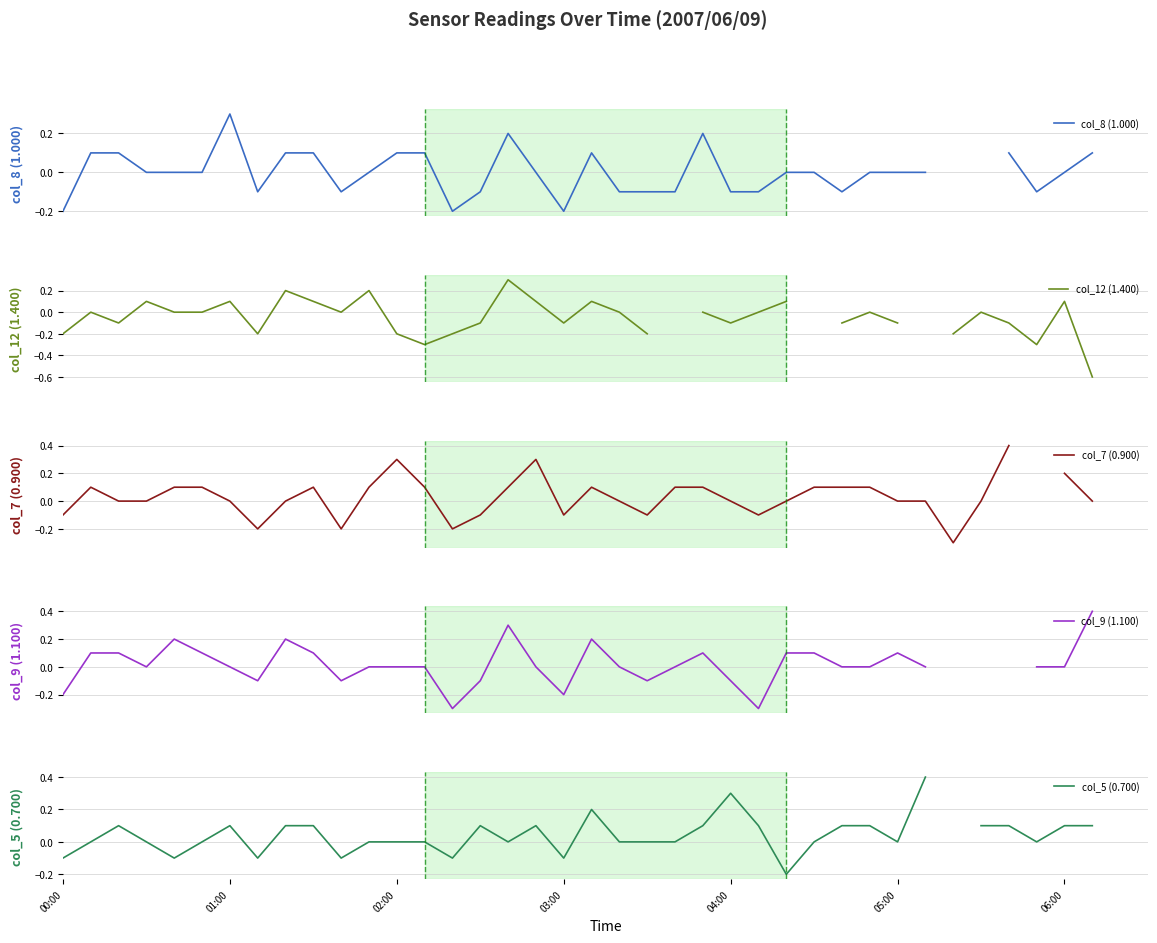

At which label does col_7 (0.900) reach its peak?

34